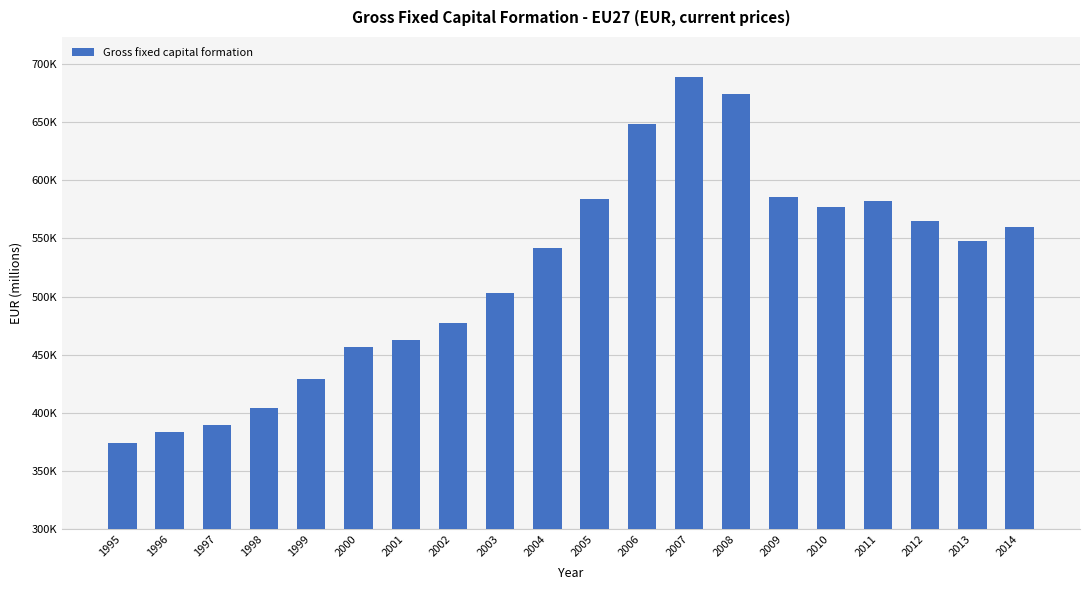

Does the chart contain any negative values?

No